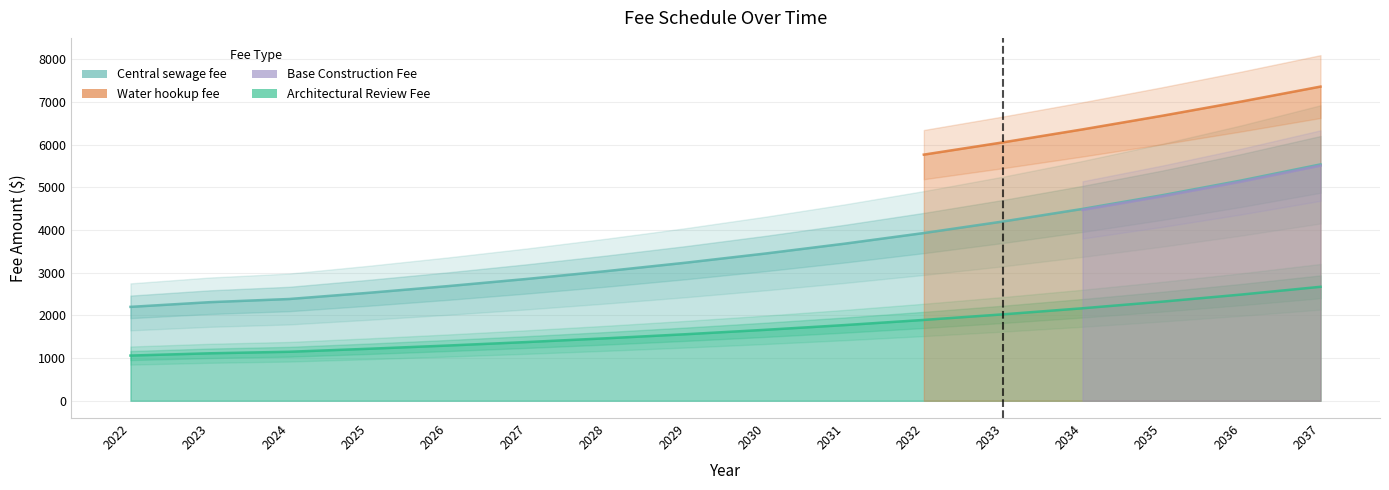

Count the number of categories in the chart.

16